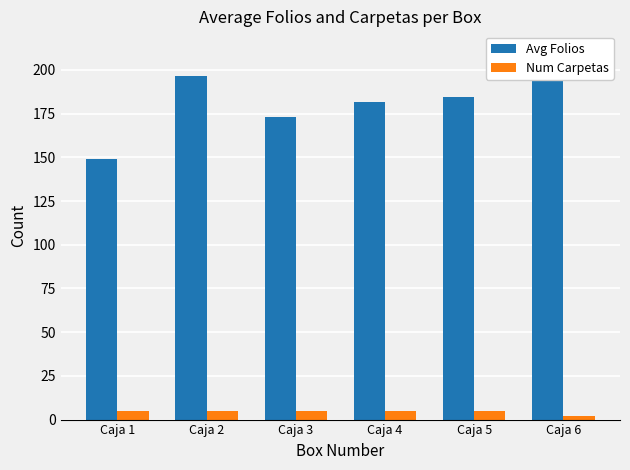

How many data points does each series have?

6